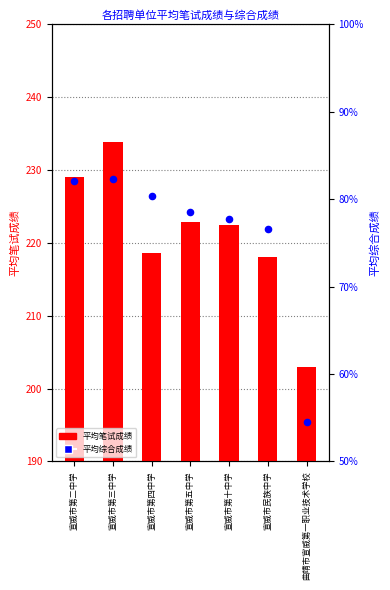

Is the value of 平均综合成绩 at 宣威市第十中学 greater than the value of 平均笔试成绩 at 宣威市第四中学?

No